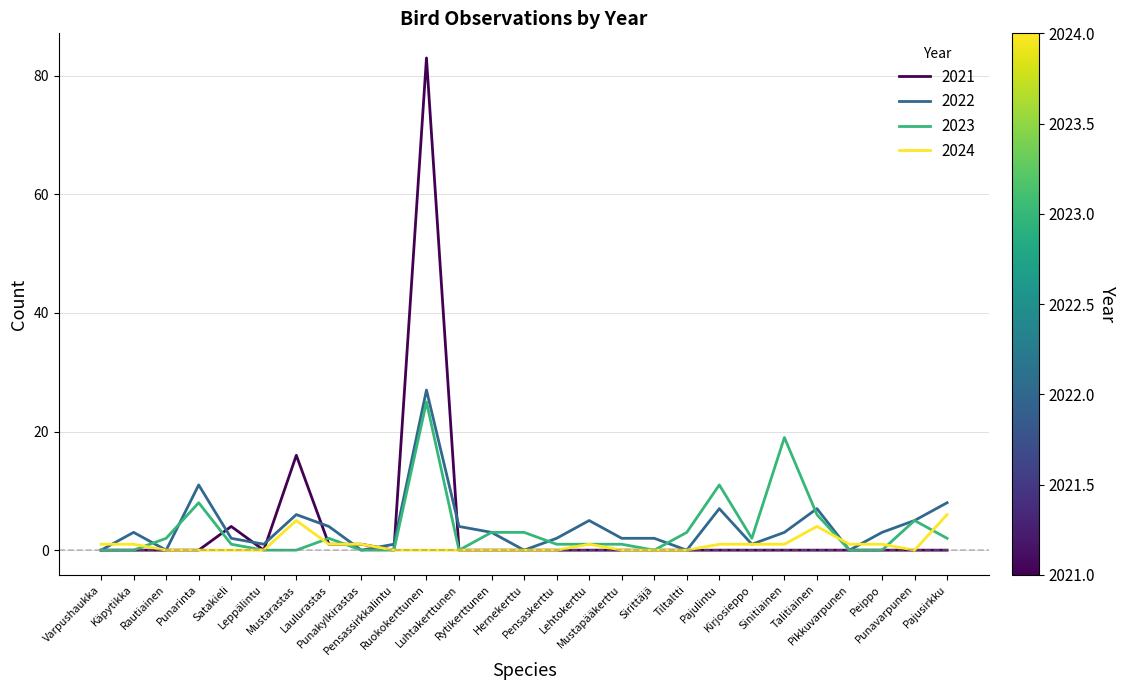

What is the maximum value shown in the chart?

83